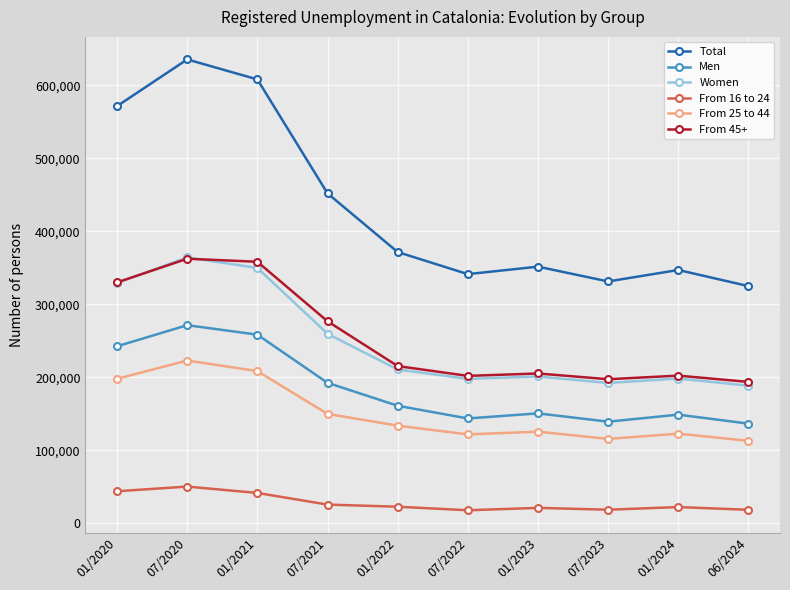

How many lines are shown in the chart?

6